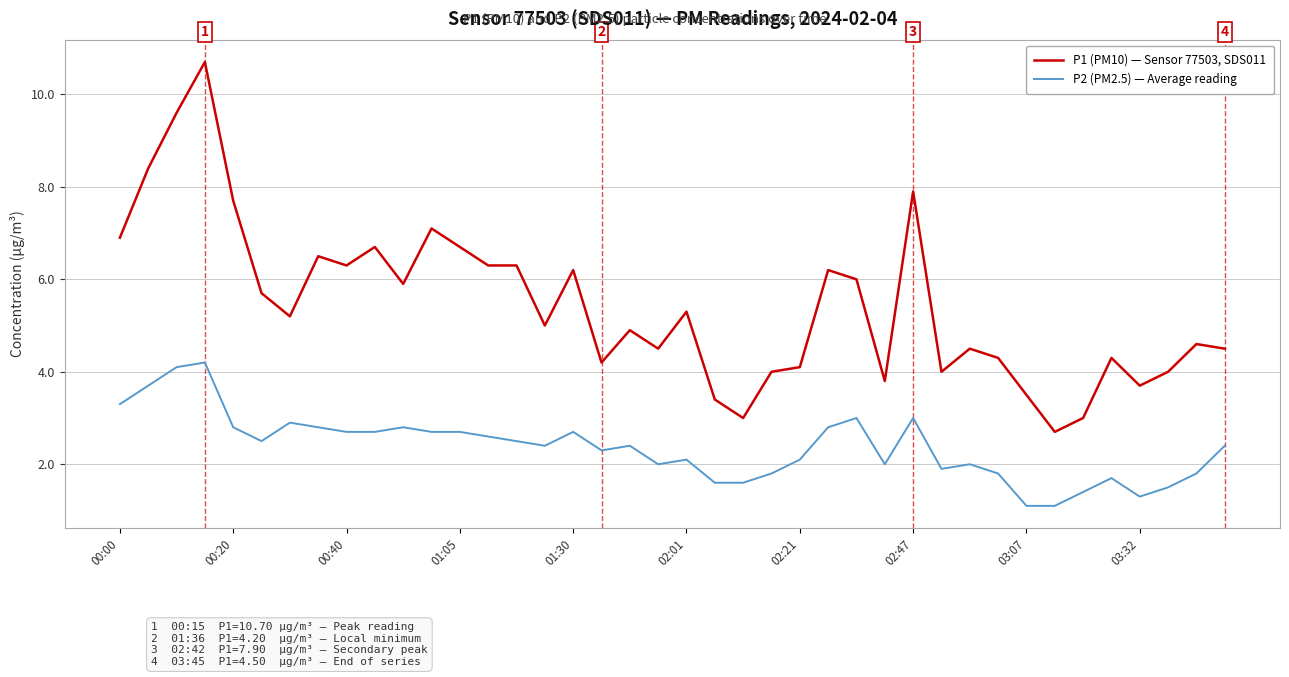

Which series has the largest total across all categories?

P1 (PM10) — Sensor 77503, SDS011